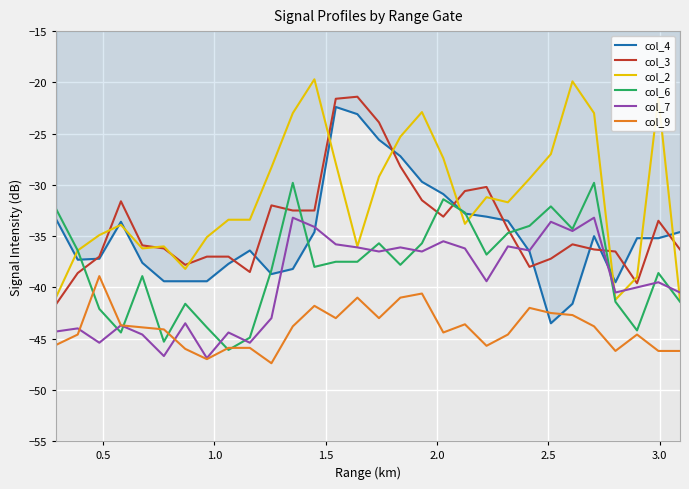

Which series has the largest total across all categories?

col_2